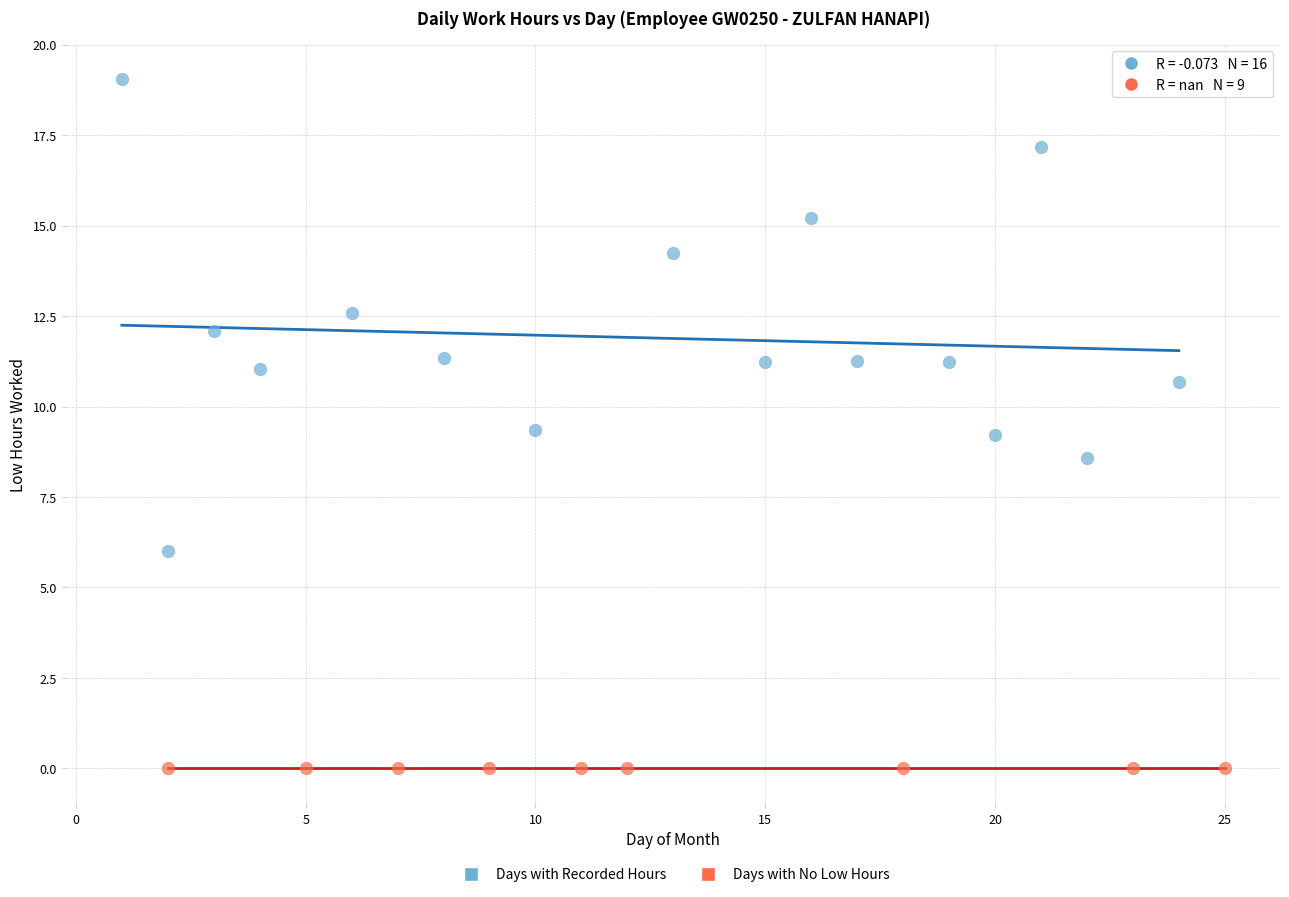

Which series reaches the maximum Y coordinate?

Days with Recorded Hours